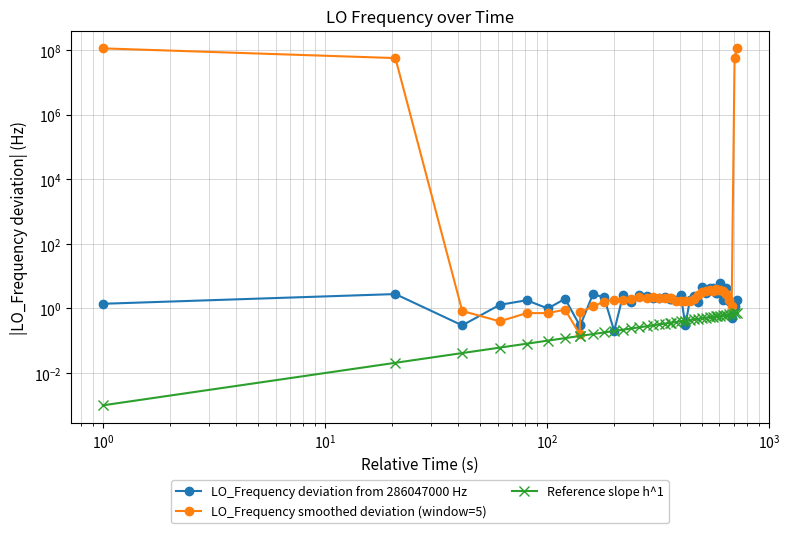

At how many categories does at least one series exceed 93221517?

2